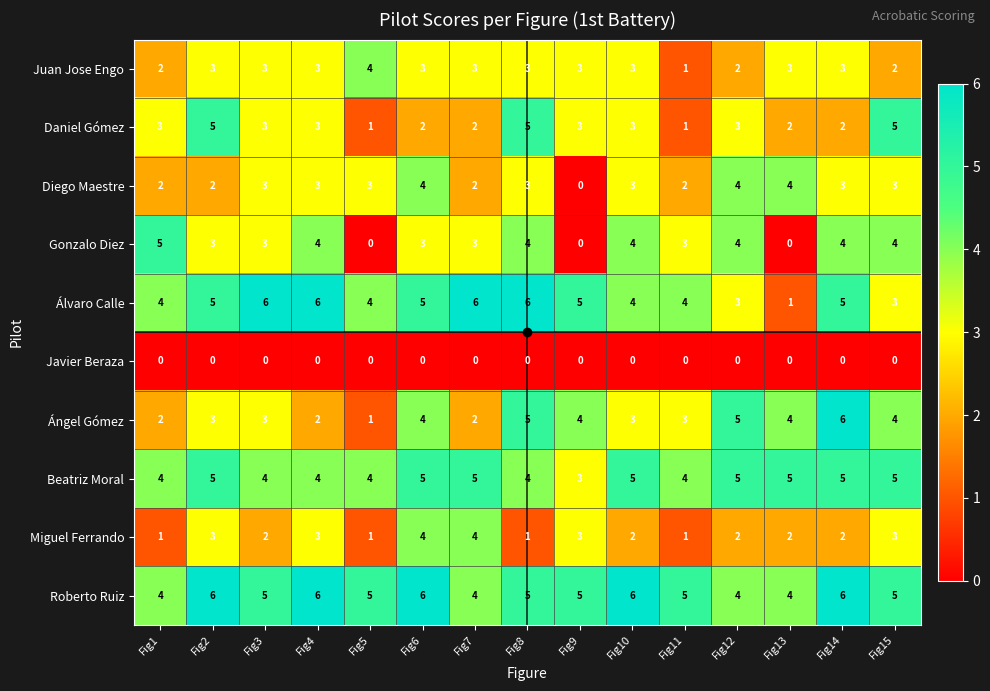

At which label does Juan Jose Engo reach its peak?

Fig5